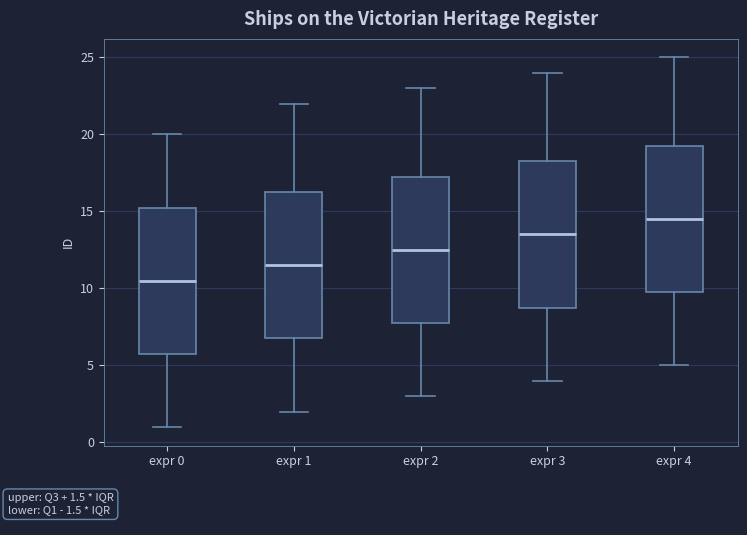

Which box's median line is the lowest?

expr 0